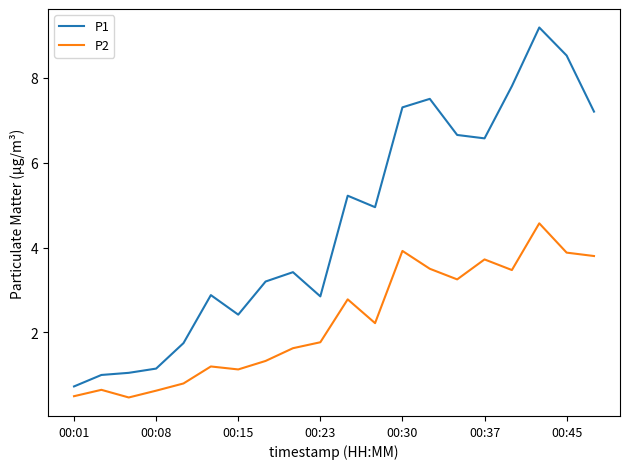

Which series has the widest spread of values?

P1